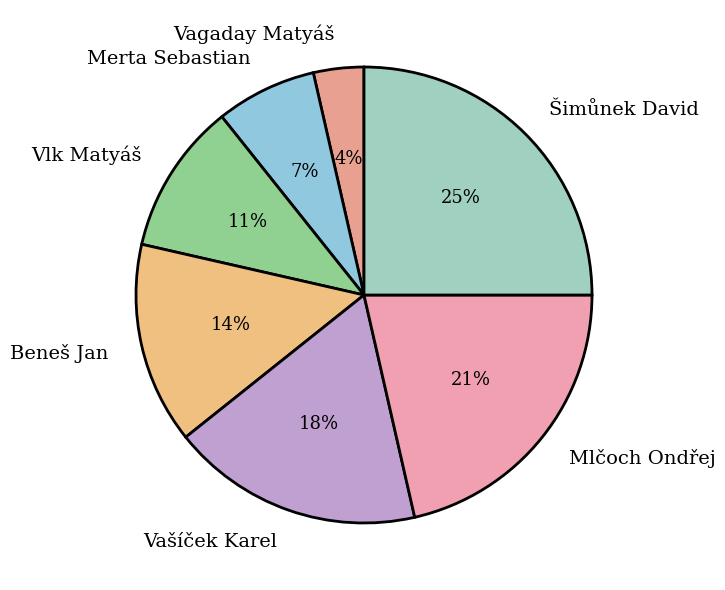

Is the sum of Mlčoch Ondřej and Vašíček Karel greater than half?

No